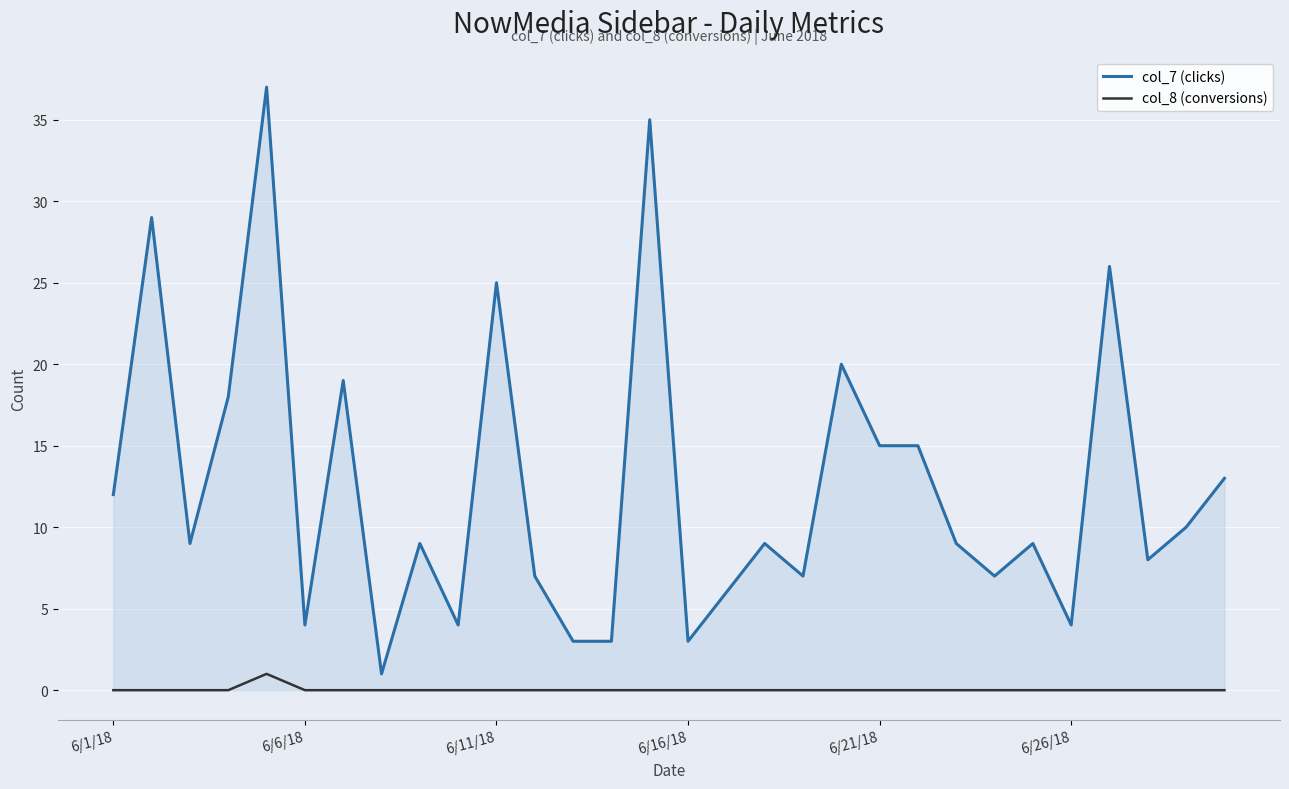

True or false: col_7 (clicks) and col_8 (conversions) intersect in this chart.

False